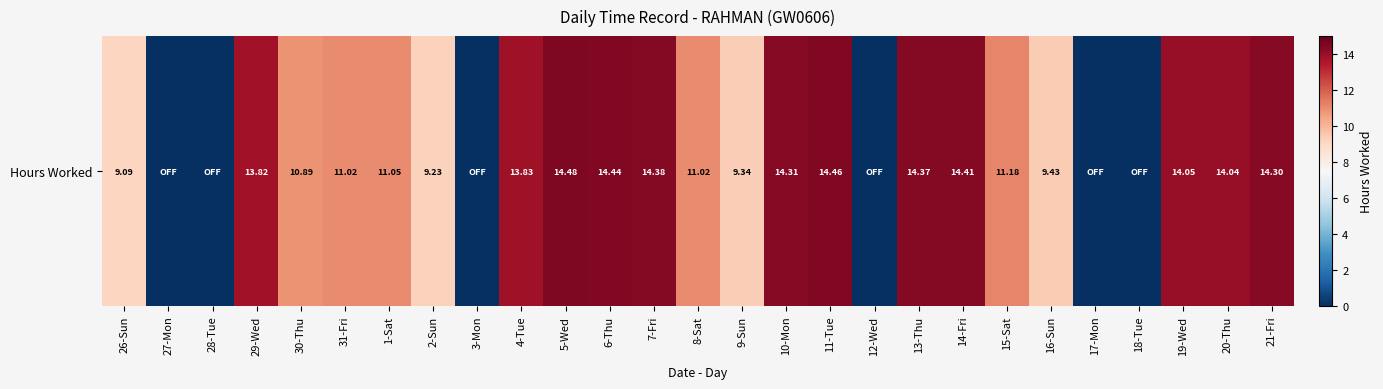

True or false: the data shows -10.0 at 27-Mon.

False